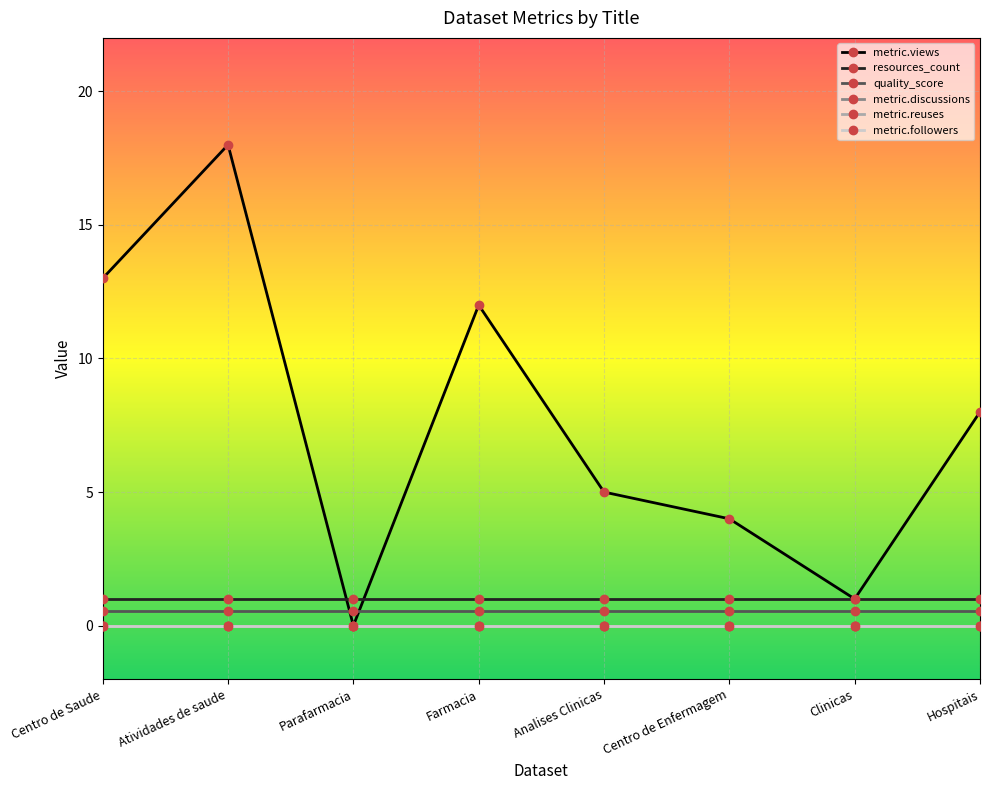

Which series changed the most between Centro de Saude and Atividades de saude?

metric.views